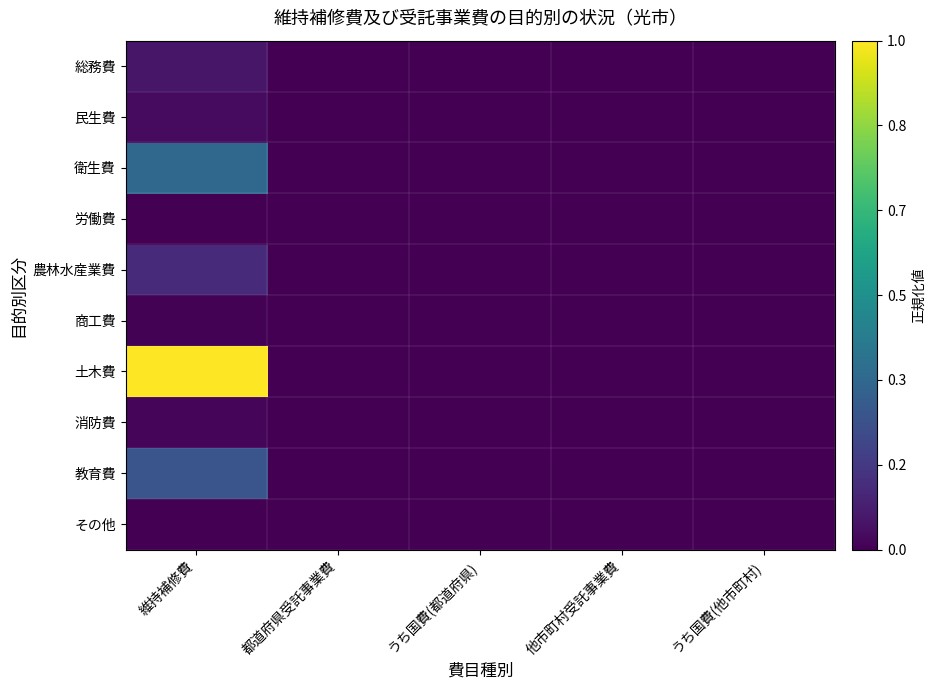

How many distinct data groups are displayed?

10